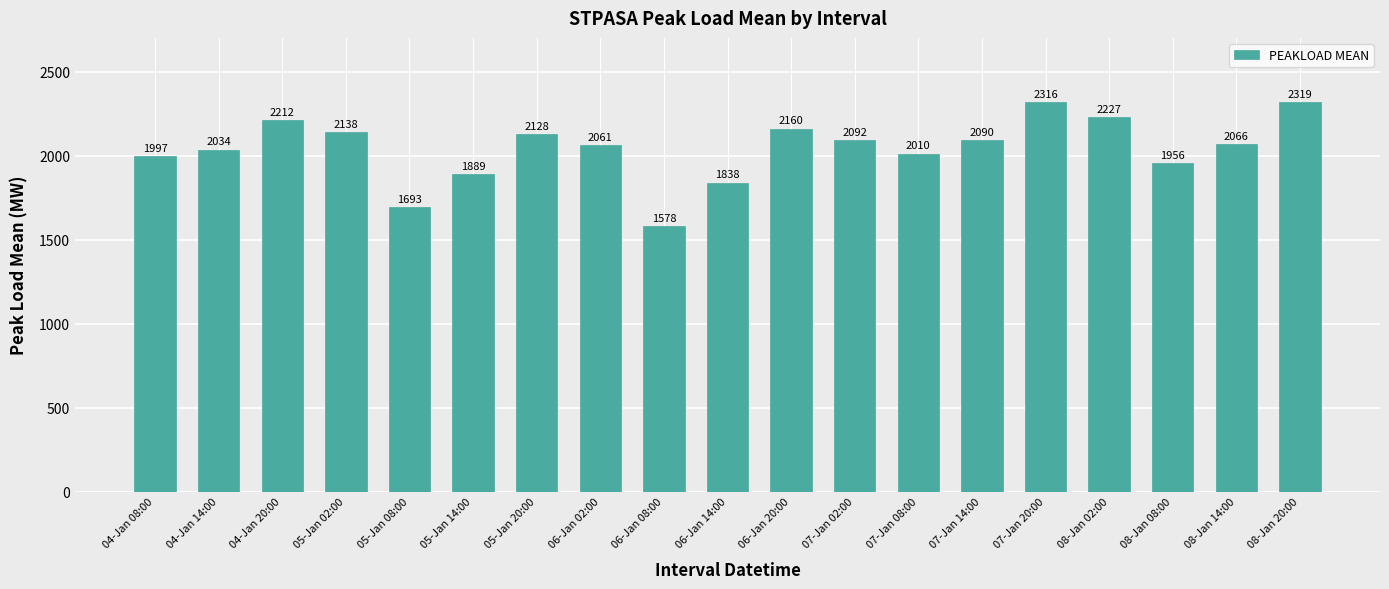

List the labels in order of value, largest first.

08-Jan 20:00, 07-Jan 20:00, 08-Jan 02:00, 04-Jan 20:00, 06-Jan 20:00, 05-Jan 02:00, 05-Jan 20:00, 07-Jan 02:00, 07-Jan 14:00, 08-Jan 14:00, 06-Jan 02:00, 04-Jan 14:00, 07-Jan 08:00, 04-Jan 08:00, 08-Jan 08:00, 05-Jan 14:00, 06-Jan 14:00, 05-Jan 08:00, 06-Jan 08:00